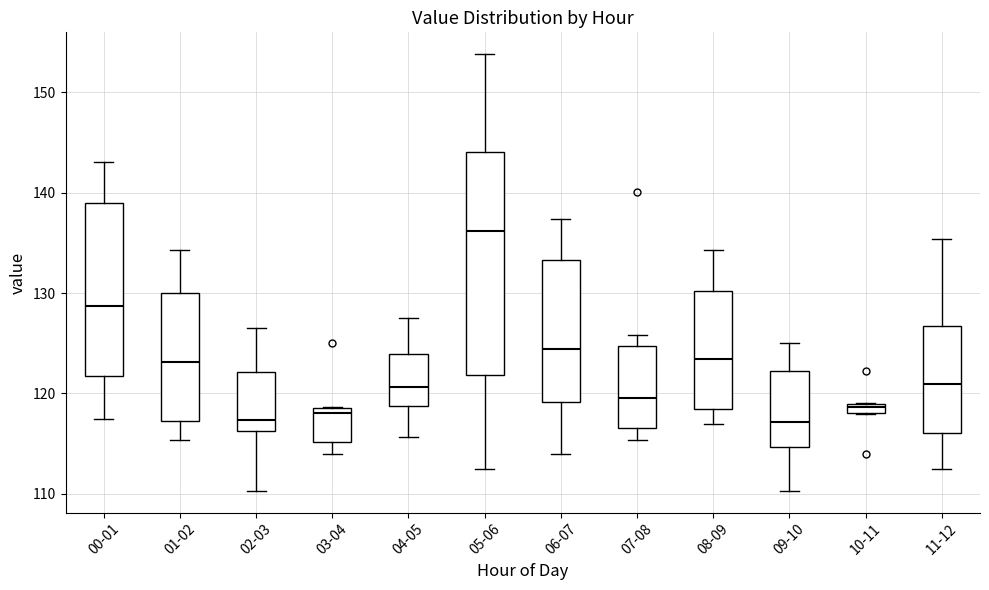

Which box has the highest median line?

05-06